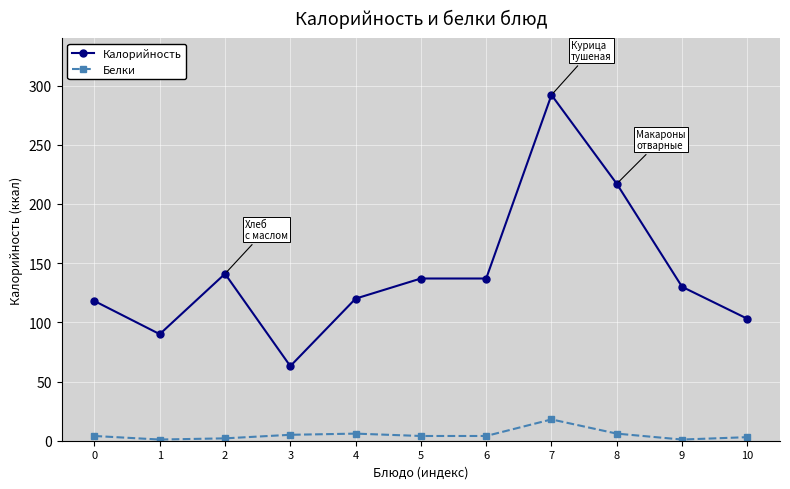

True or false: Калорийность and Белки intersect in this chart.

False